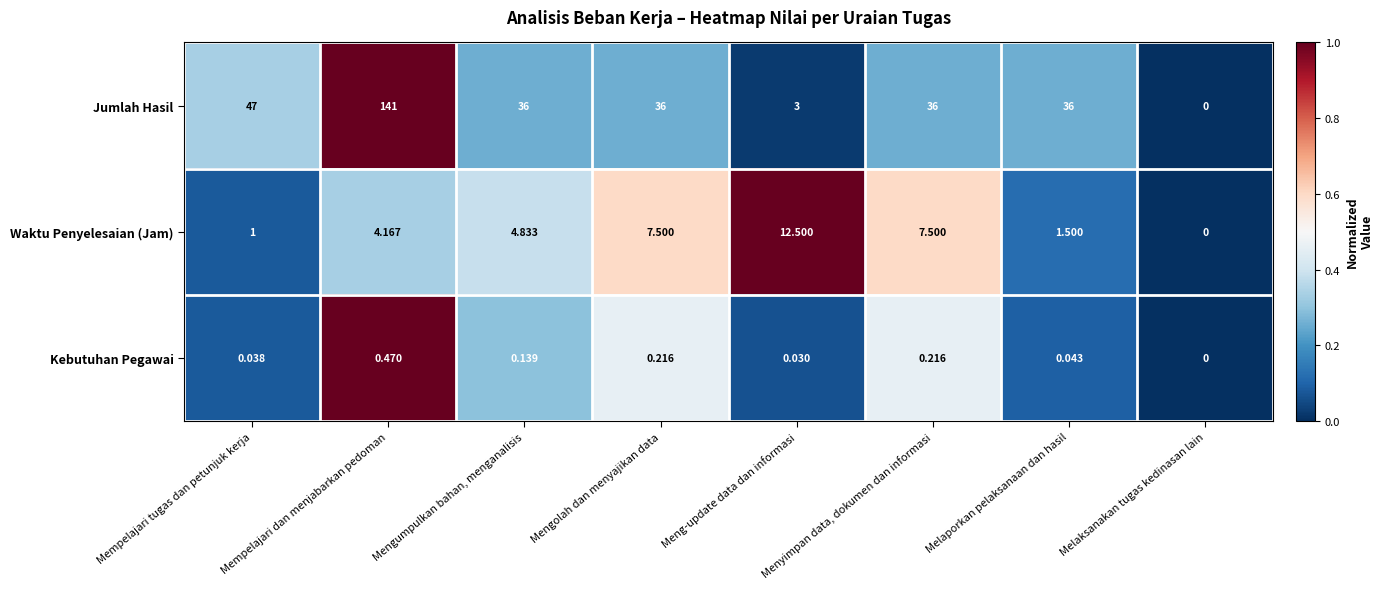

At which label does Waktu Penyelesaian (Jam) first exceed 4?

Mempelajari dan menjabarkan pedoman